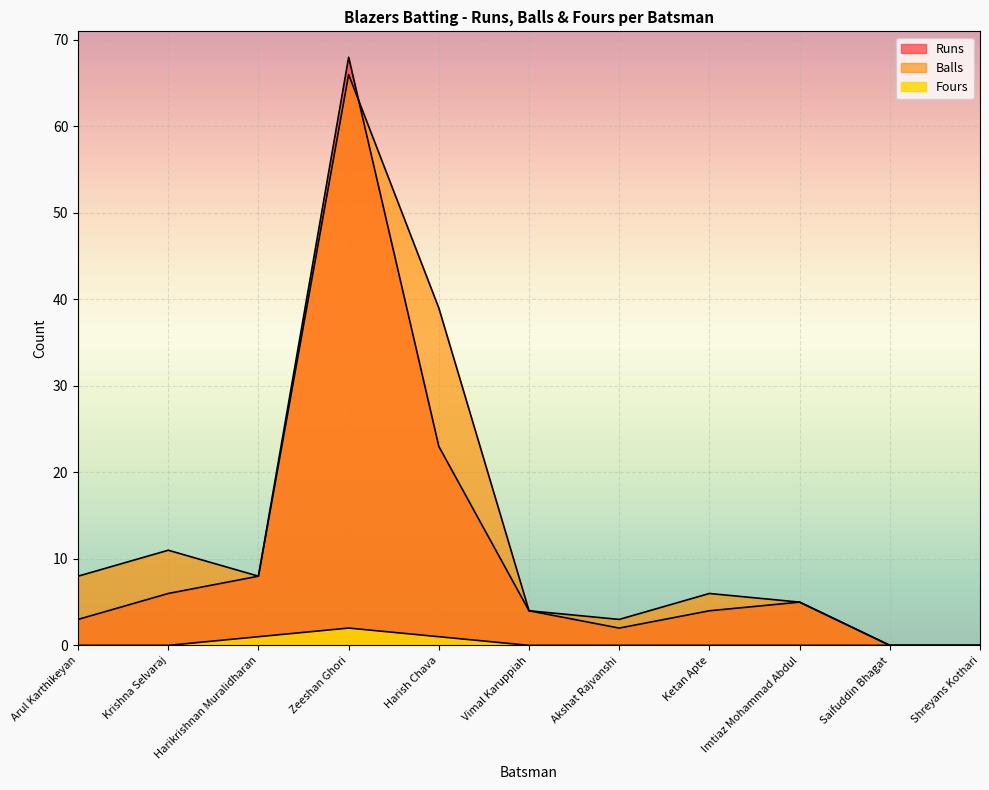

At which category does Runs reach its first local valley?

Akshat Rajvanshi